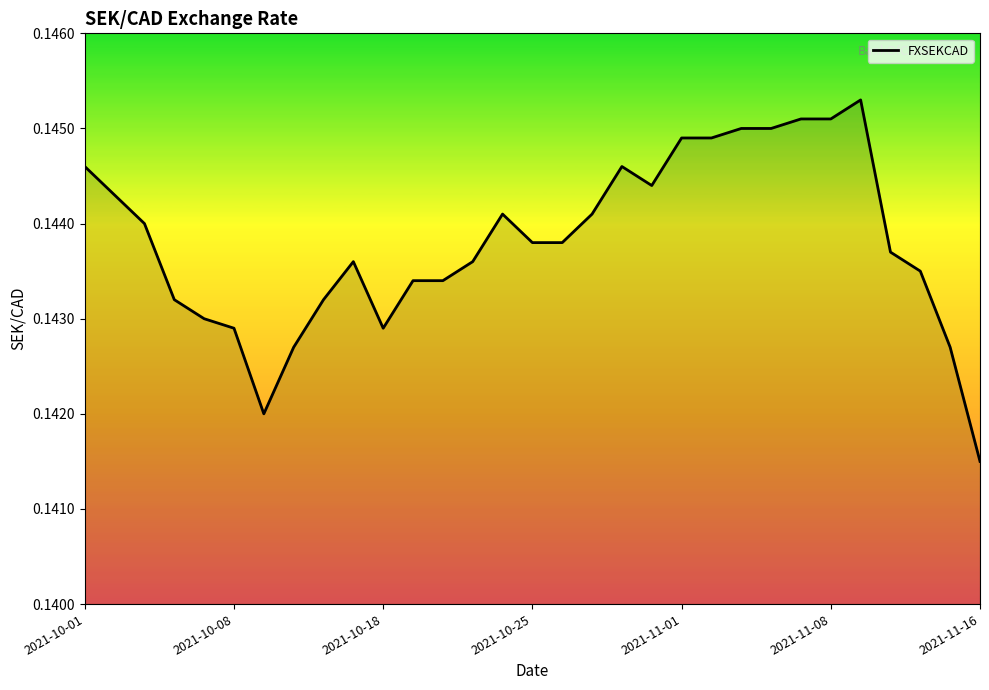

Where is the data nearest to the value 0?

2021-11-16